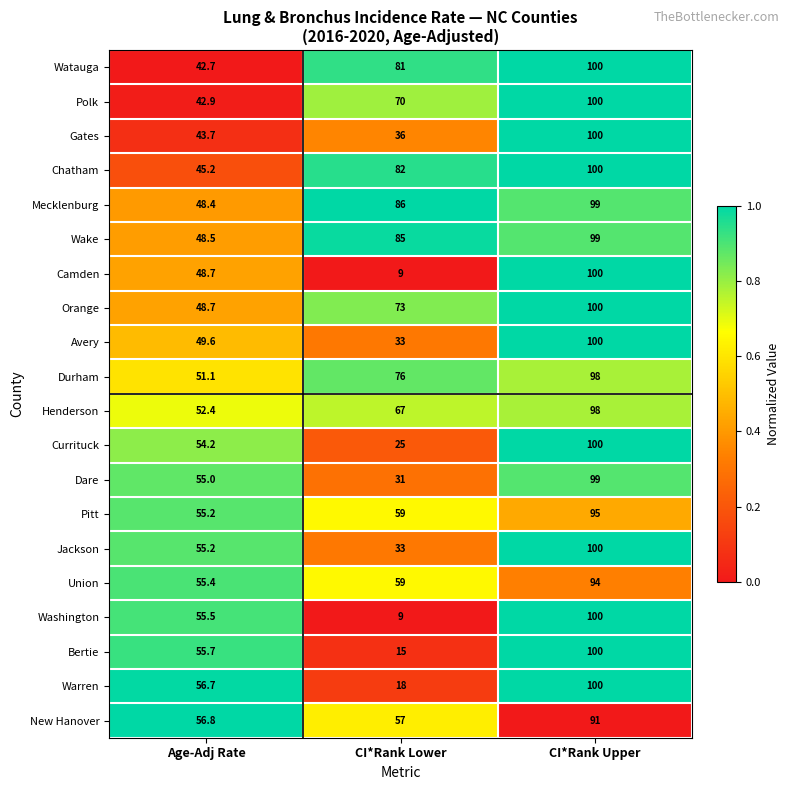

Between Age-Adj Rate and CI*Rank Upper, which series saw the biggest shift?

Watauga